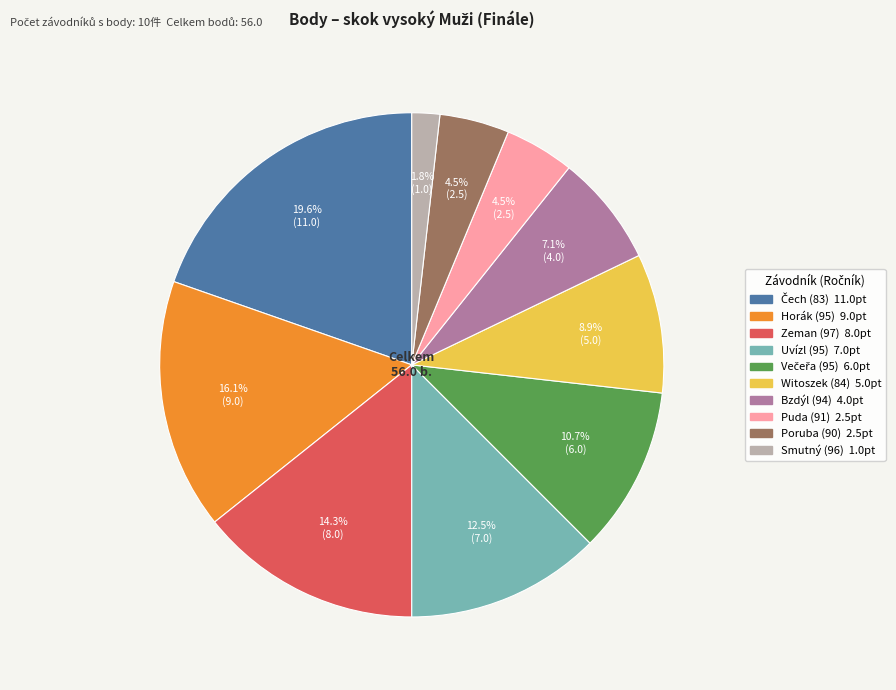

Combined, do Uvízl (95) and Bzdýl (94) account for over 50%?

No